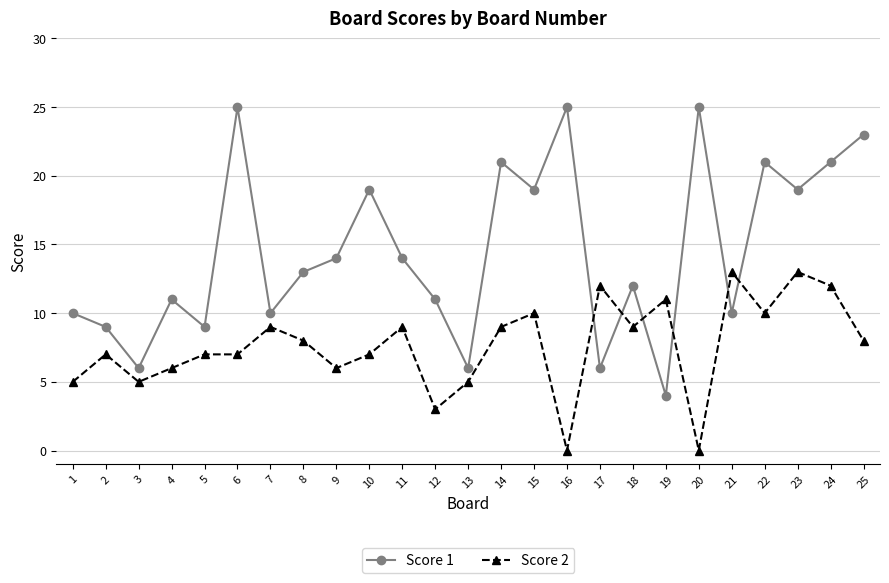

At which category does Score 1 reach its first local valley?

3